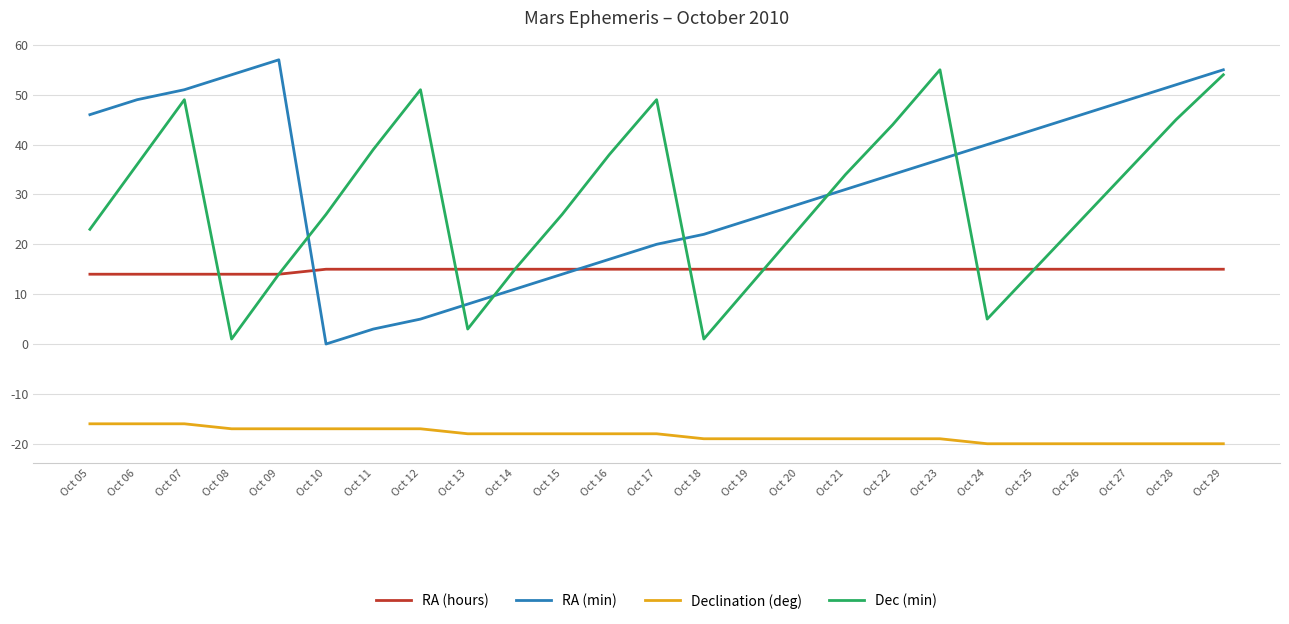

True or false: Dec (min) and Declination (deg) cross at least once.

False